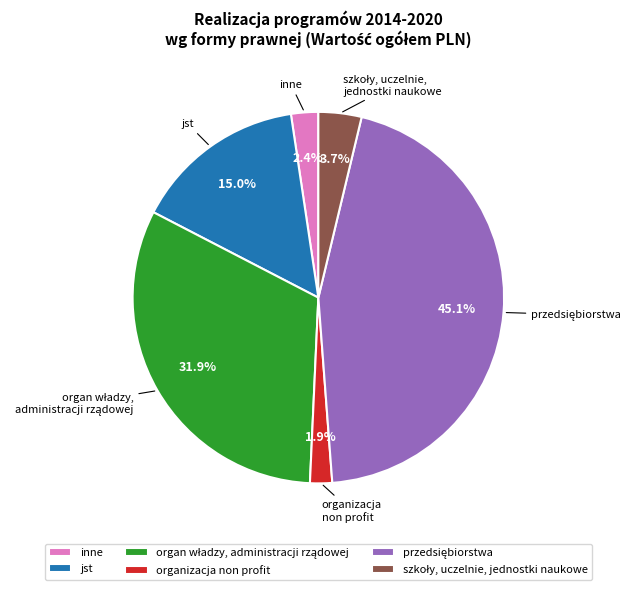

What is the total percentage of inne and jst?

17.4%